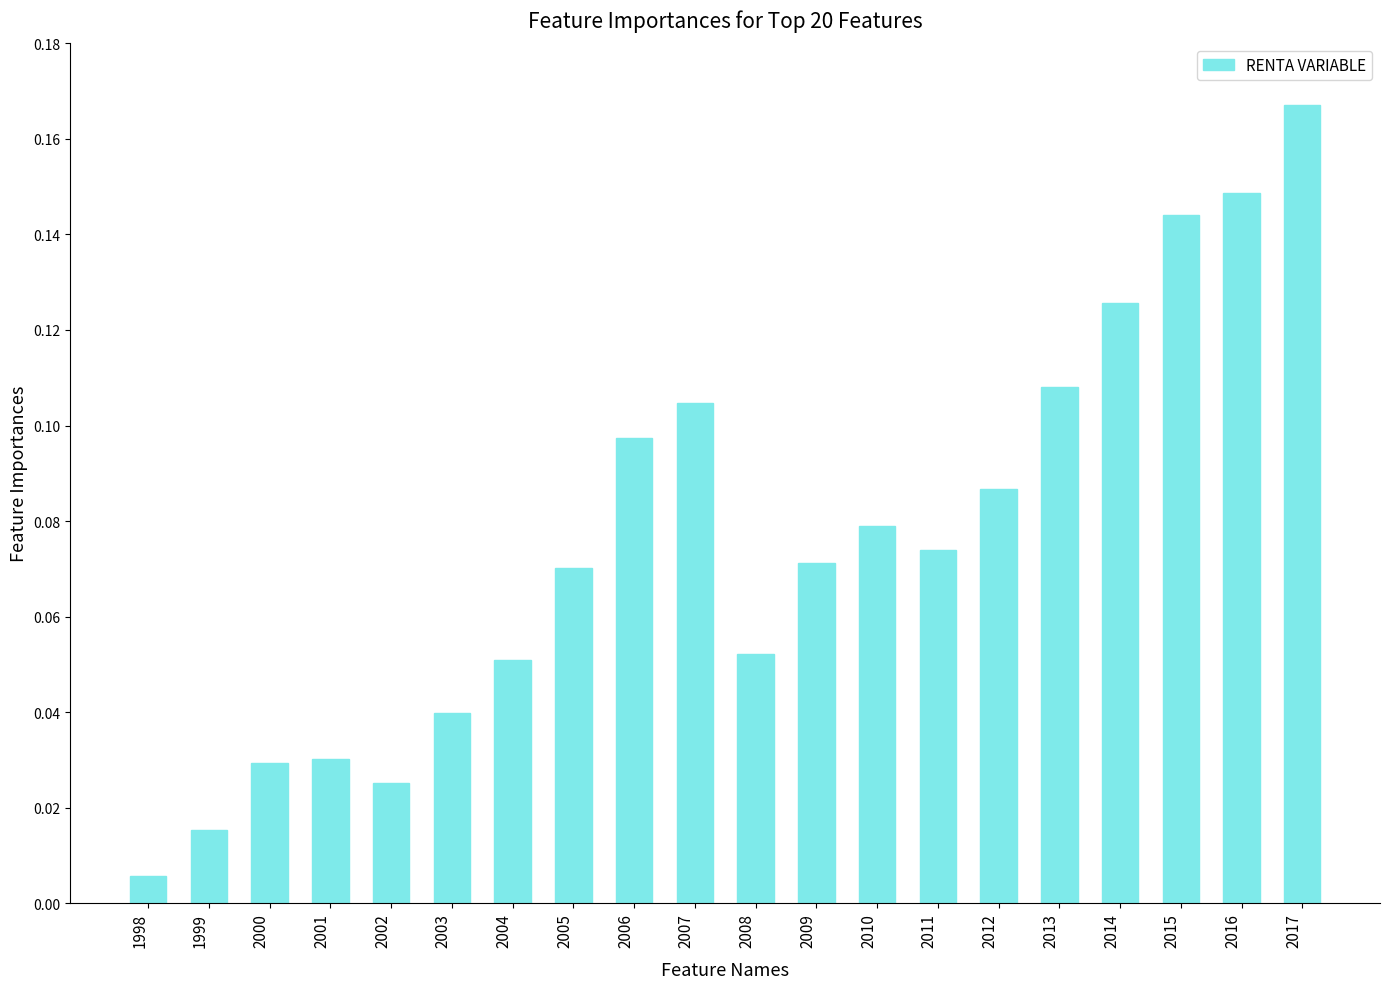

Which has a higher value, 1999 or 2006?

2006